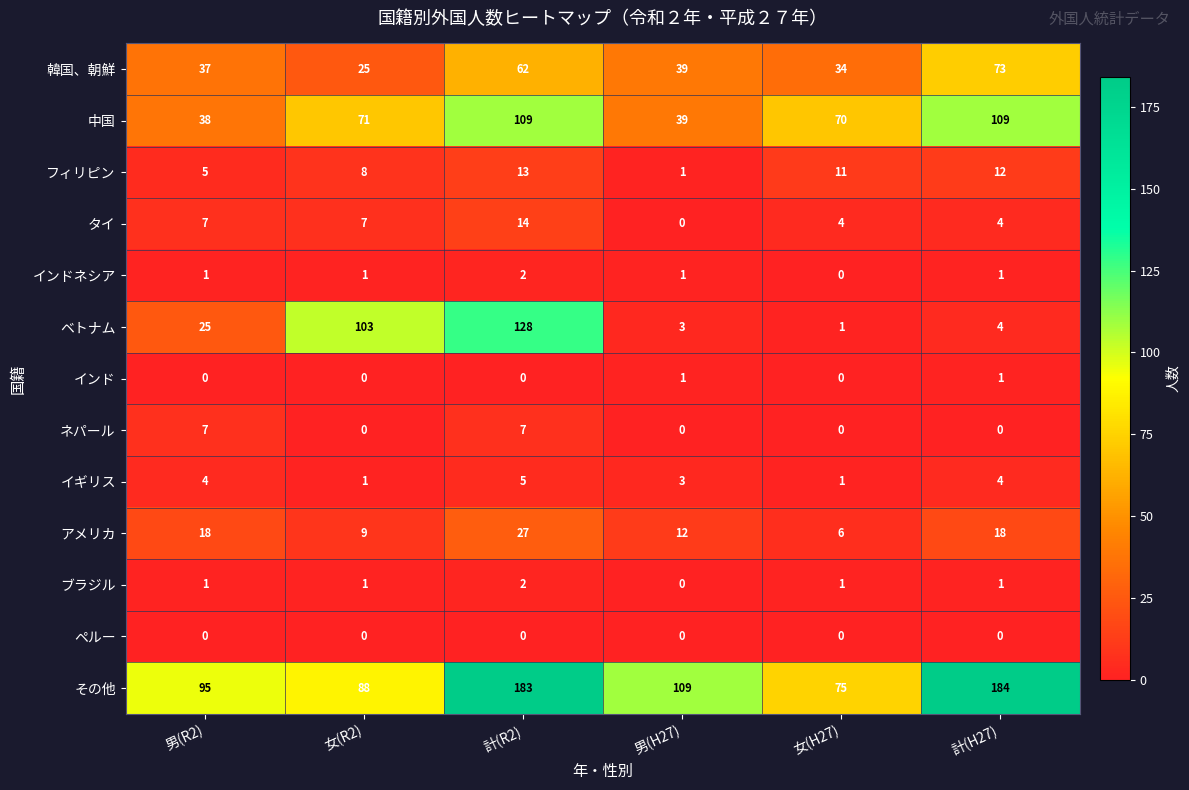

The インドネシア series shows 1 at 女(R2). True or false?

True